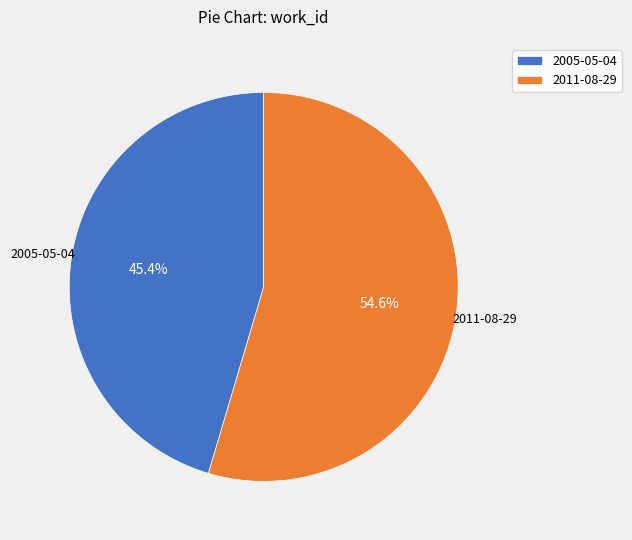

Which category has the smallest portion of the pie?

2005-05-04